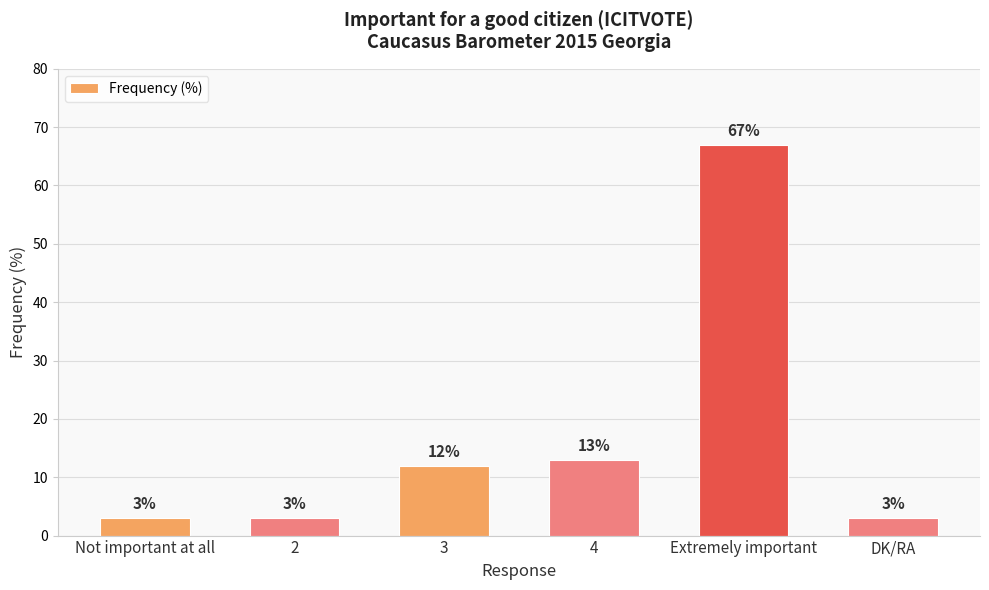

Reading right to left, list all the values displayed in this chart.

DK/RA=3	Extremely important=67	4=13	3=12	2=3	Not important at all=3